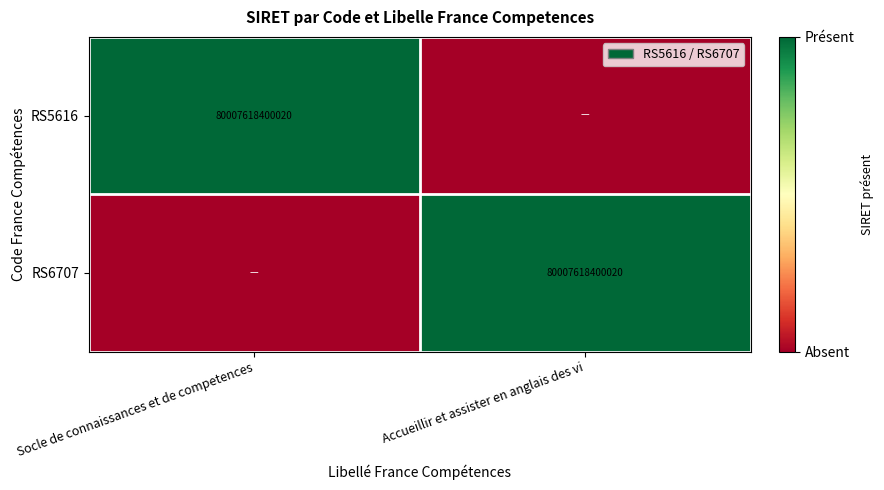

Which series has the largest range (max minus min)?

RS5616